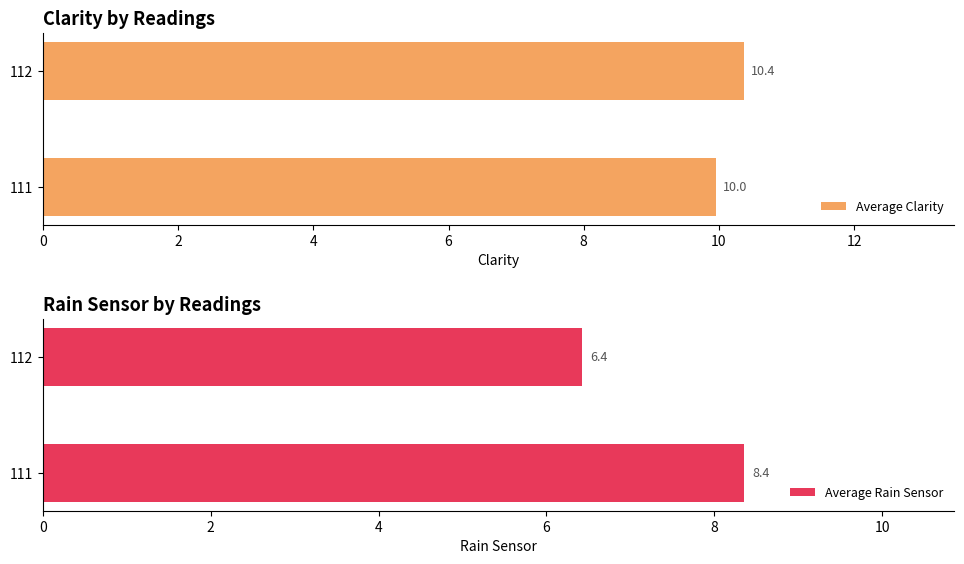

What is the minimum value shown in the chart?

6.4